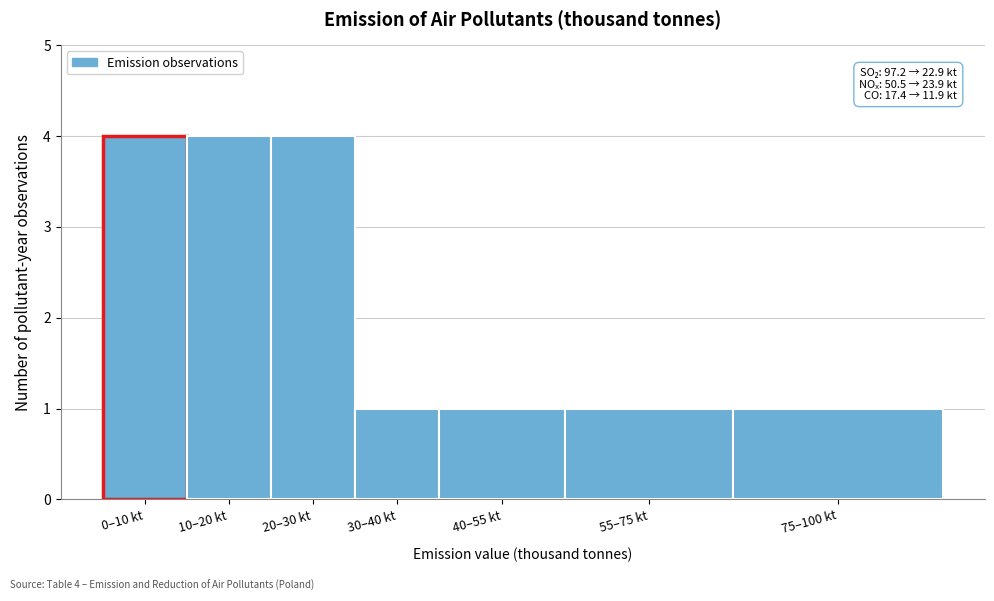

Reading left to right, extract all data points from this chart.

0–10 kt=4	10–20 kt=4	20–30 kt=4	30–40 kt=1	40–55 kt=1	55–75 kt=1	75–100 kt=1